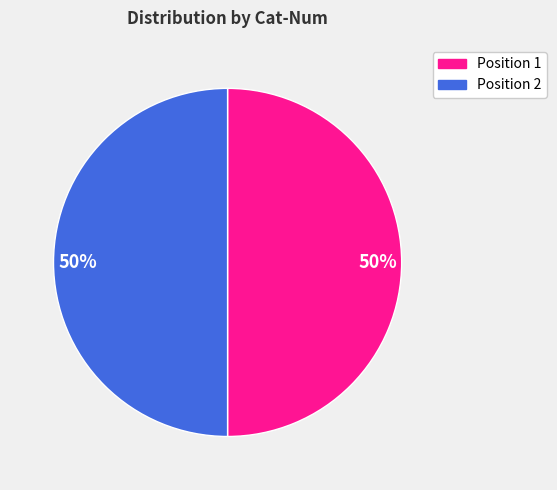

Is it true that Position 1 is 41% of the pie?

False